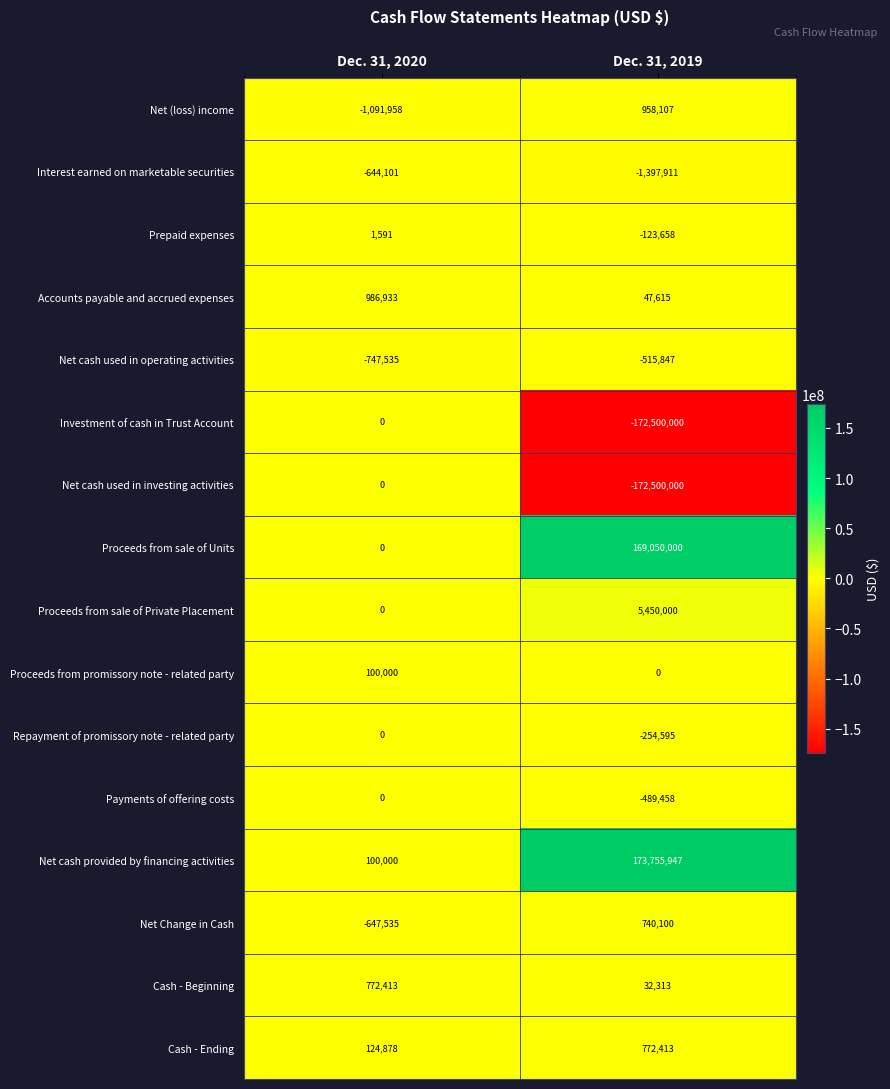

The Net cash used in operating activities series shows -924169 at Dec. 31, 2019. True or false?

False